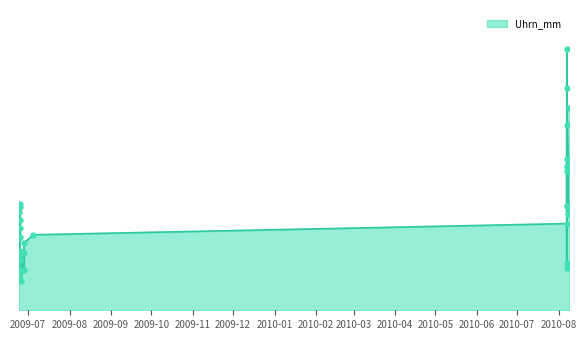

What is the approximate value at 2010-08-07?

120.5